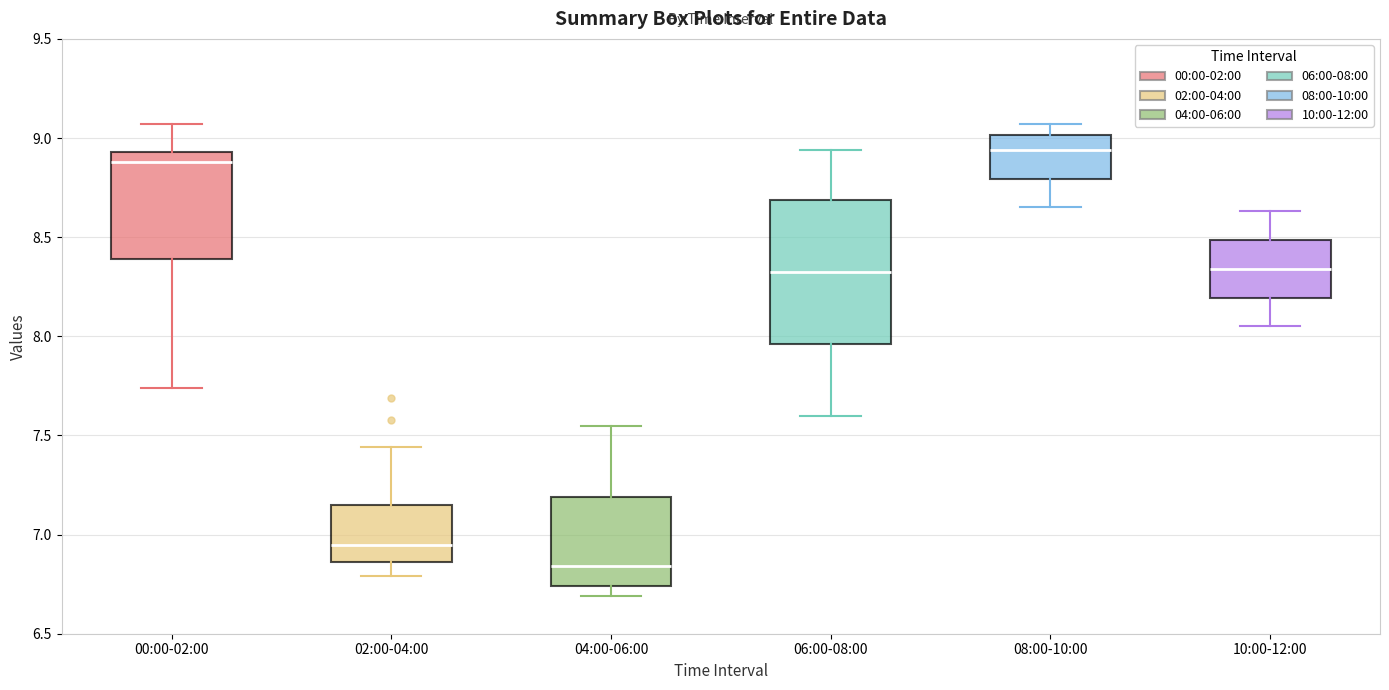

Reading left to right, read every box against the y-axis: the position of its median line, the range the box covers, and the ends of its whiskers. The values are not printed on the chart, so give them approximately, as read against the axis.

00:00-02:00: median 8.90, box 8.40 to 8.95, whiskers 7.75 to 9.05
02:00-04:00: median 6.95, box 6.85 to 7.15, whiskers 6.80 to 7.45
04:00-06:00: median 6.85, box 6.75 to 7.20, whiskers 6.70 to 7.55
06:00-08:00: median 8.35, box 7.95 to 8.70, whiskers 7.60 to 8.95
08:00-10:00: median 8.95, box 8.80 to 9.00, whiskers 8.65 to 9.05
10:00-12:00: median 8.35, box 8.20 to 8.50, whiskers 8.05 to 8.65